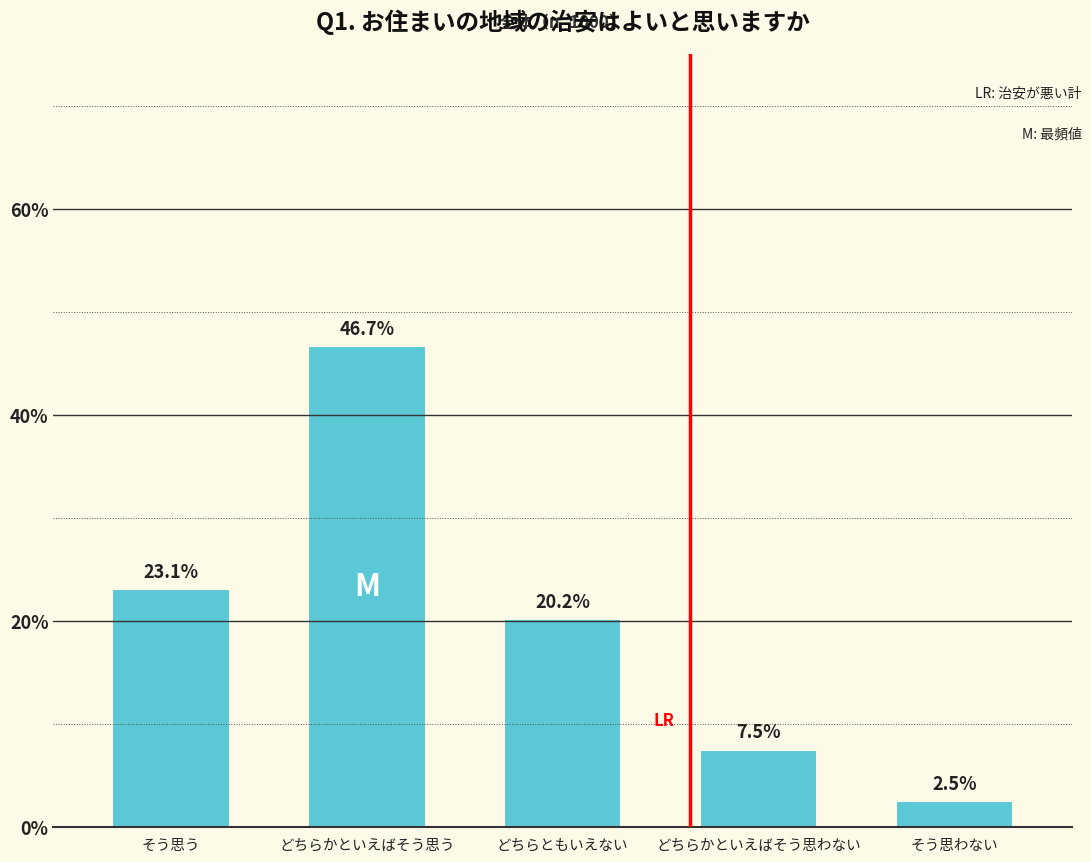

Reading left to right, extract all data points from this chart.

そう思う=23.1	どちらかといえばそう思う=46.7	どちらともいえない=20.2	どちらかといえばそう思わない=7.5	そう思わない=2.5